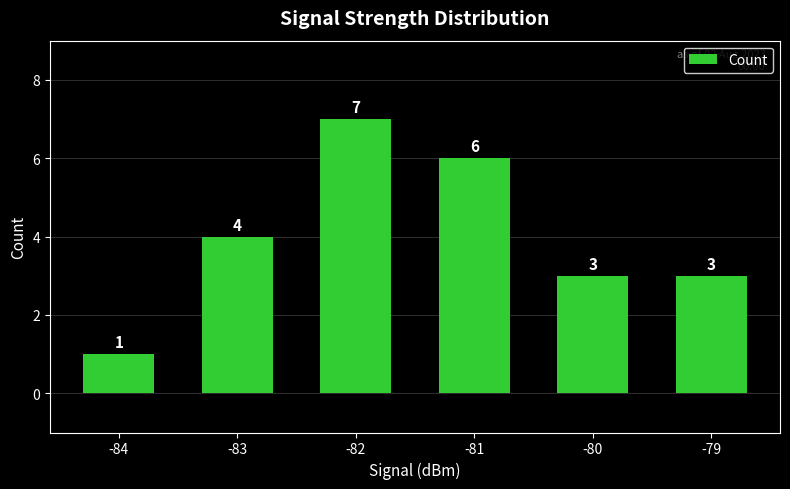

The value at -80 is 3. True or false?

True